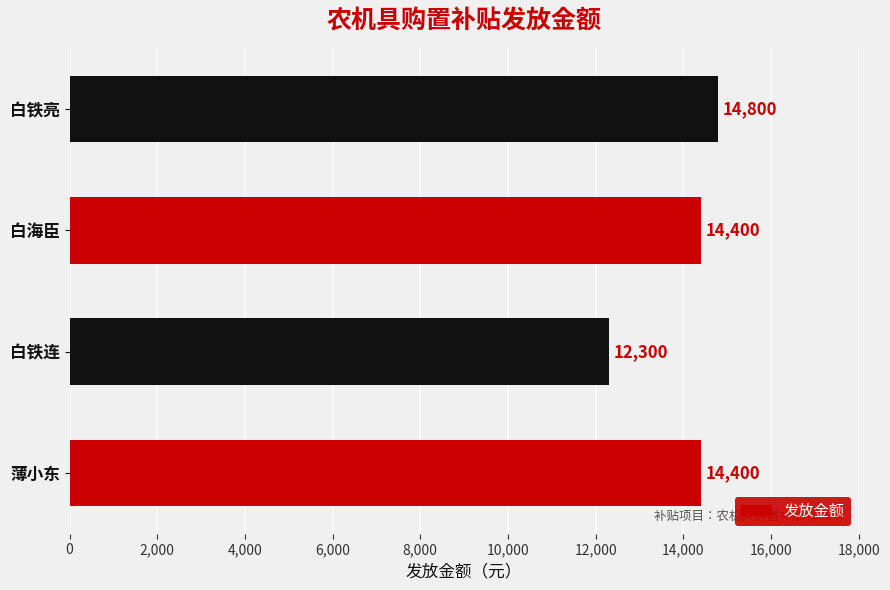

What value does the data have at 薄小东, to the nearest 10?

14400